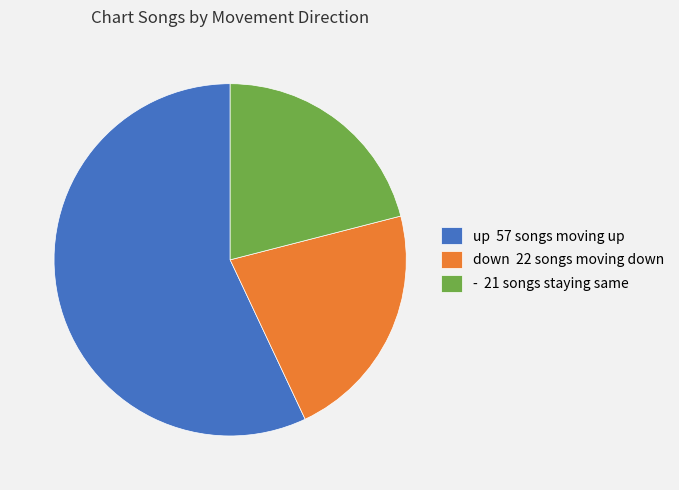

Which category has the smallest portion of the pie?

-